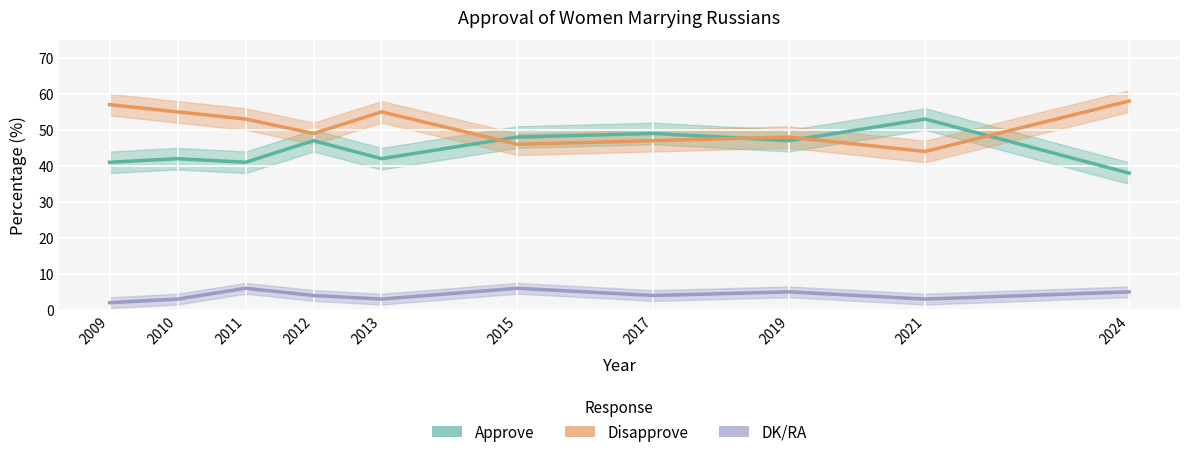

At which label does Approve first exceed 47?

2015